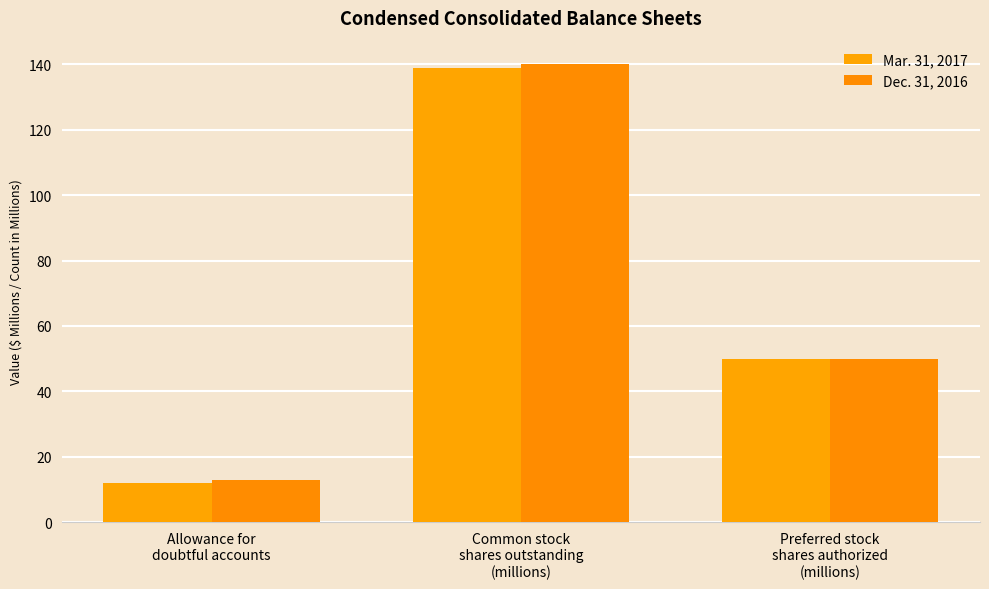

Between Allowance for
doubtful accounts and Common stock
shares outstanding
(millions), which series saw the biggest shift?

Dec. 31, 2016